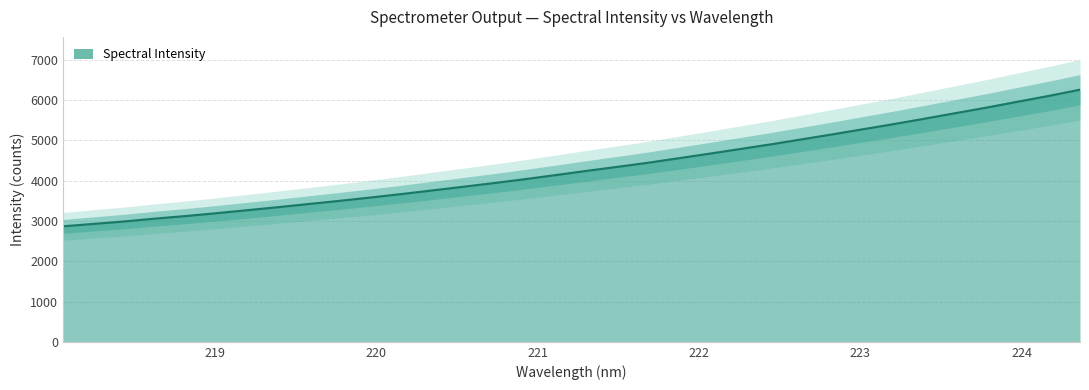

What is the highest value of the Spectral Intensity series?

6251.5